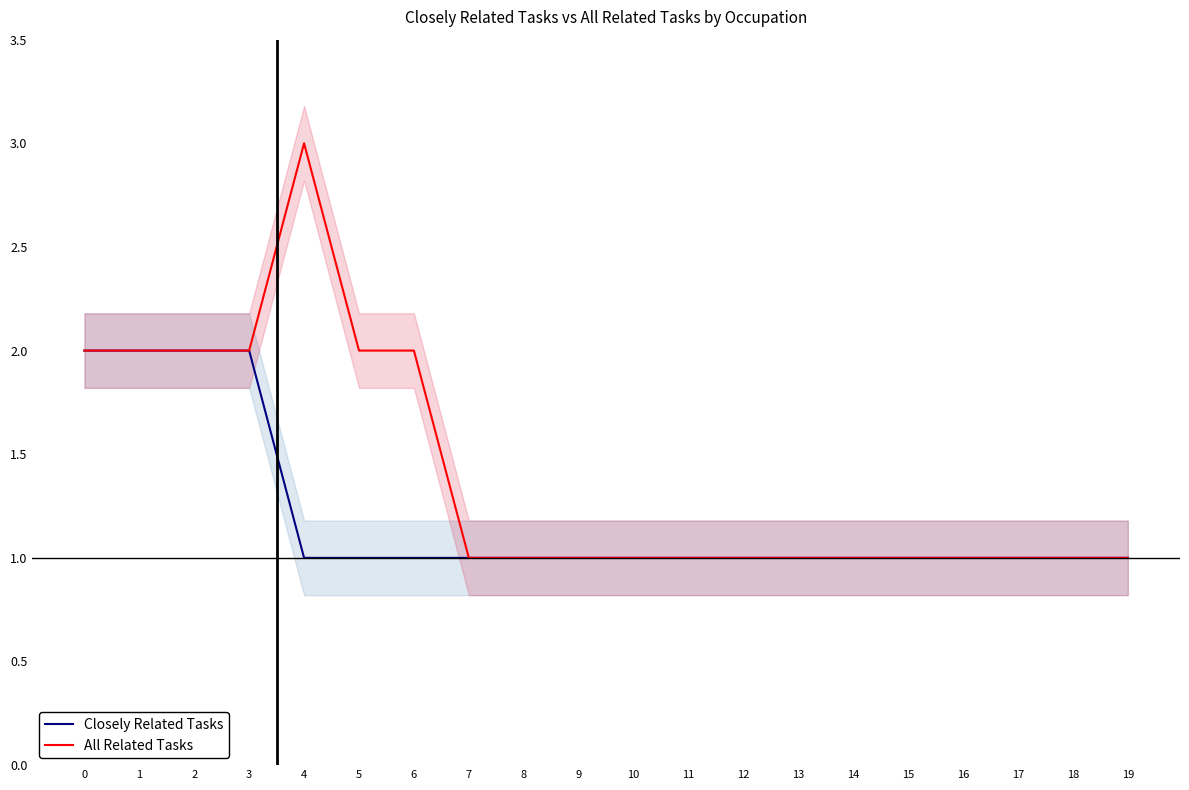

What is the total value across all series at 13?

2